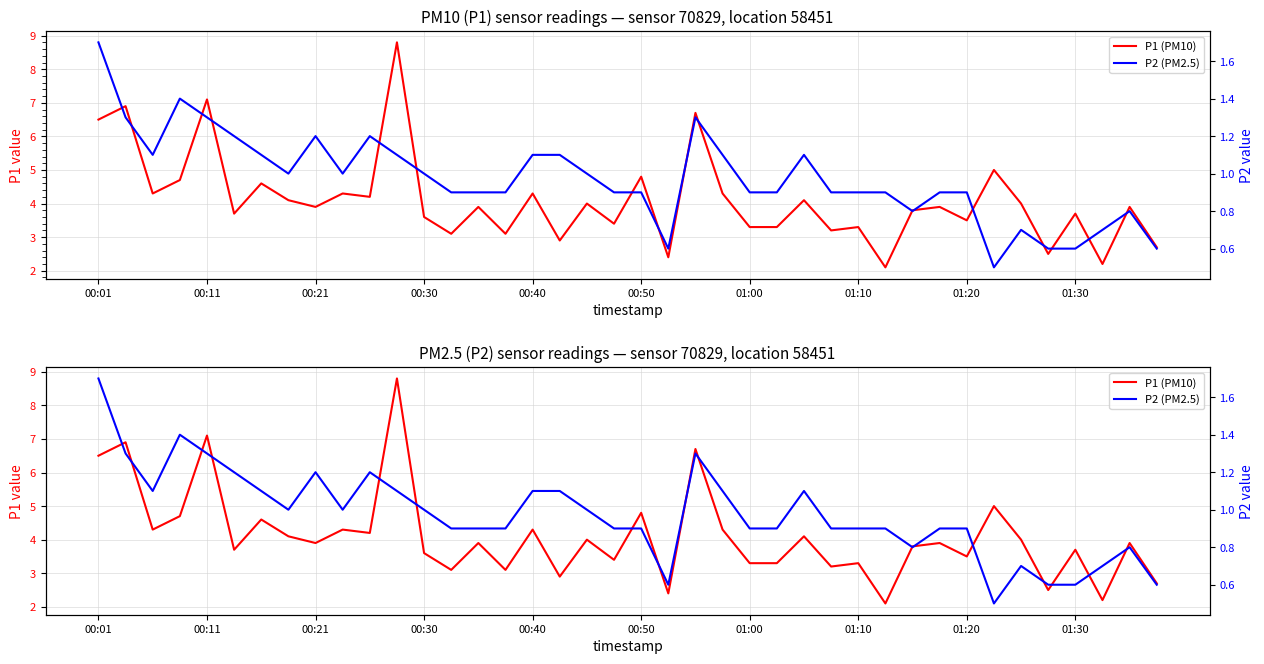

What is the difference between the maximum and second lowest values in the P2 (PM2.5) series?

1.1